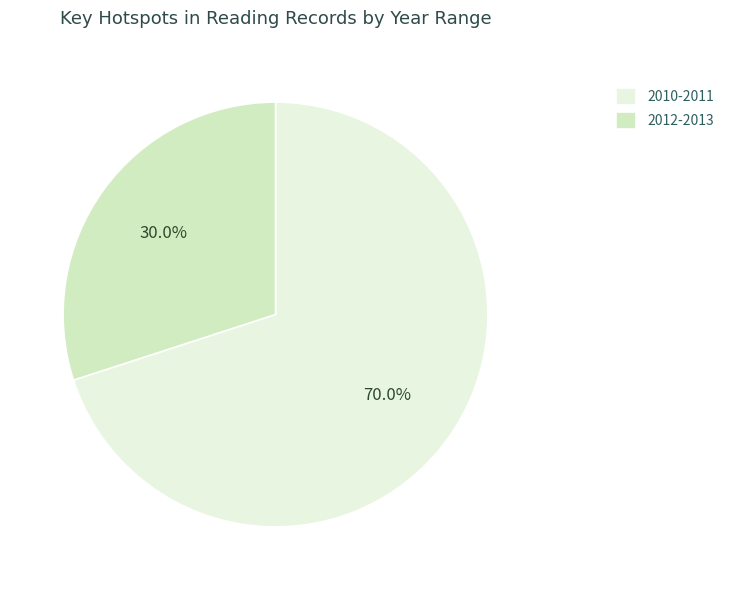

How much of the chart is everything except 2012-2013?

70.0%